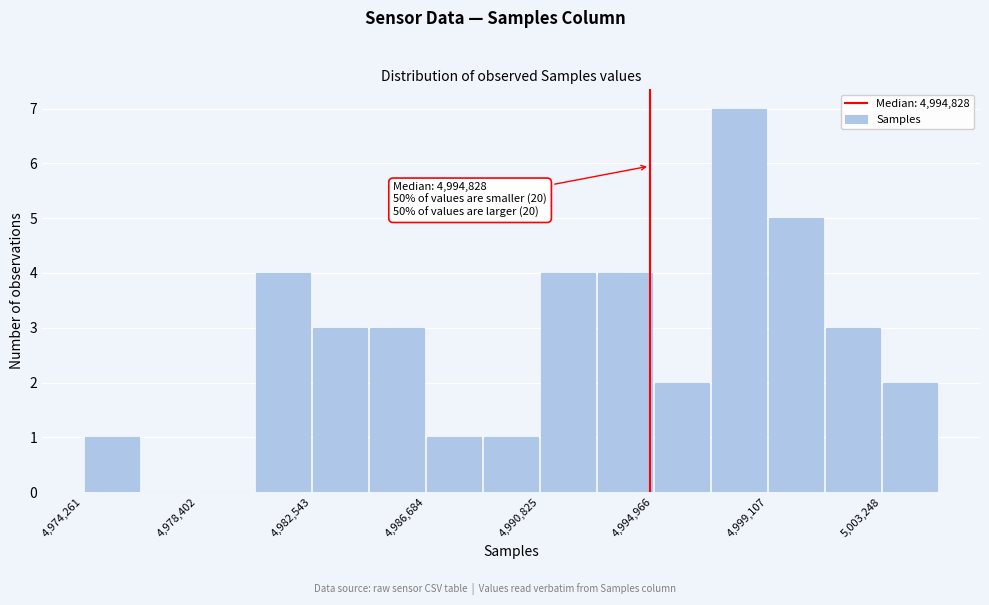

Over which range of the x-axis is the bar tallest?

4997000 to 4999000